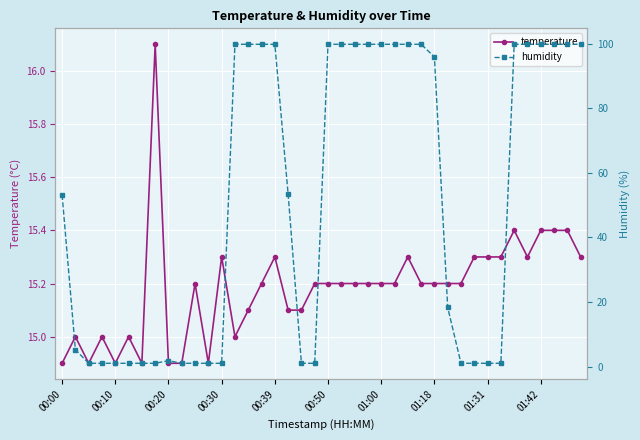

True or false: temperature has more than 0 interior local peaks.

True